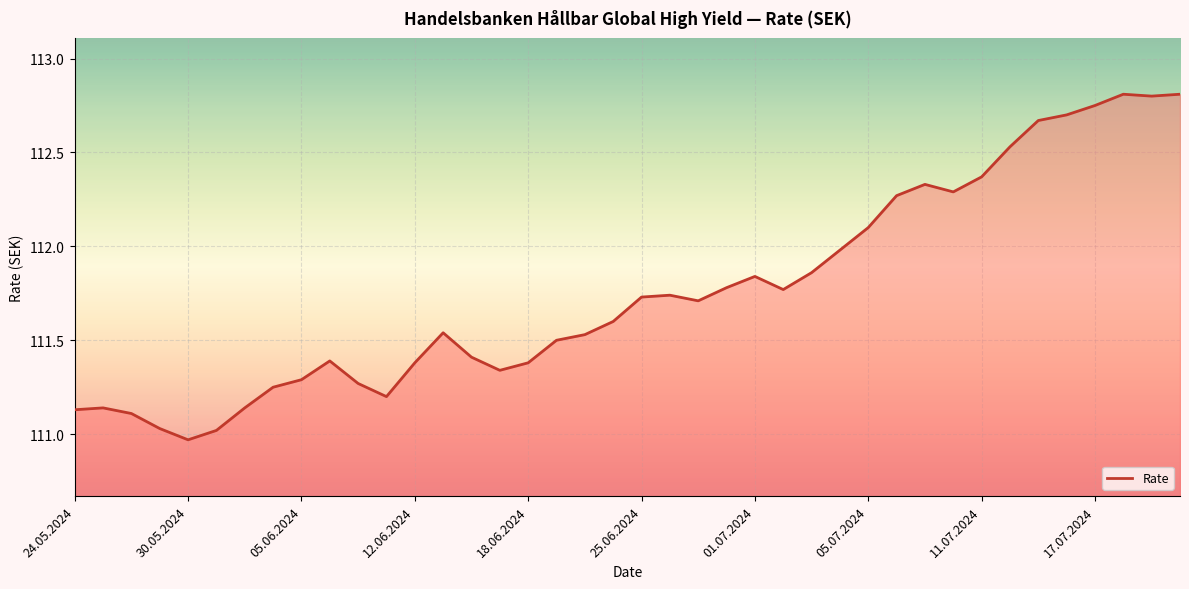

The chart shows a value of 111.3 at 05.06.2024. True or false?

True